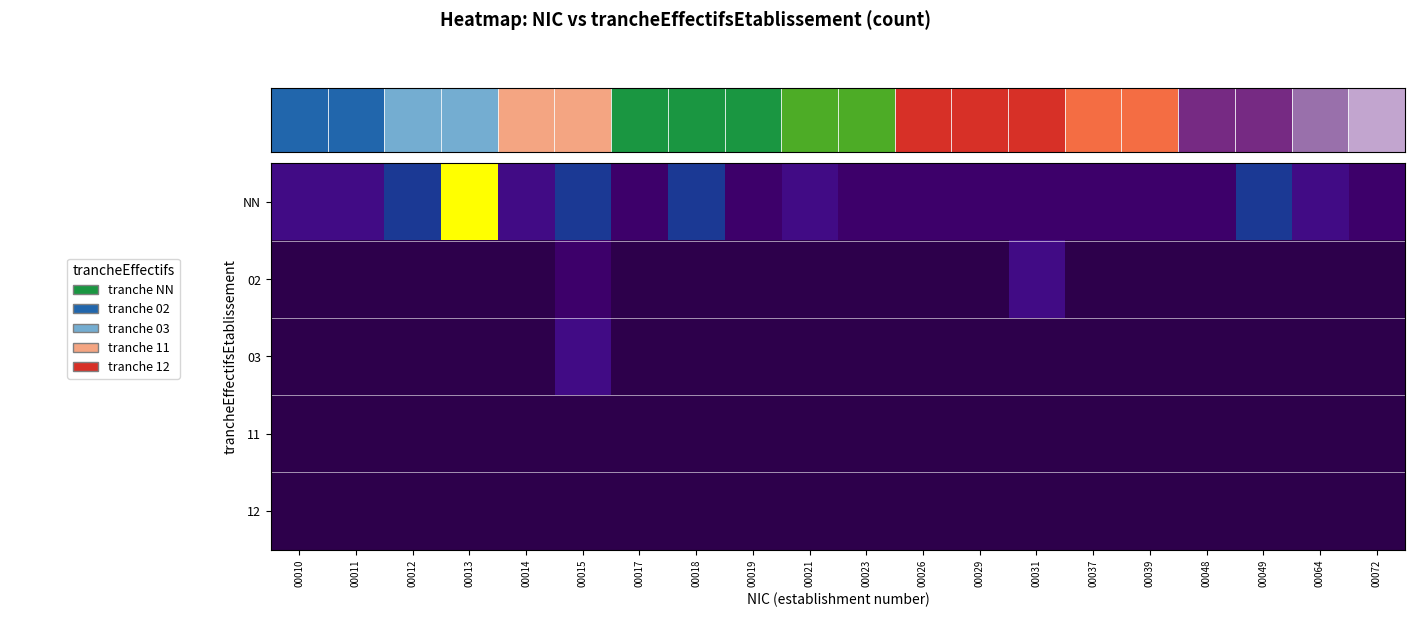

Rank the series by their maximum value, from lowest to highest.

11, 12, 02, 03, NN